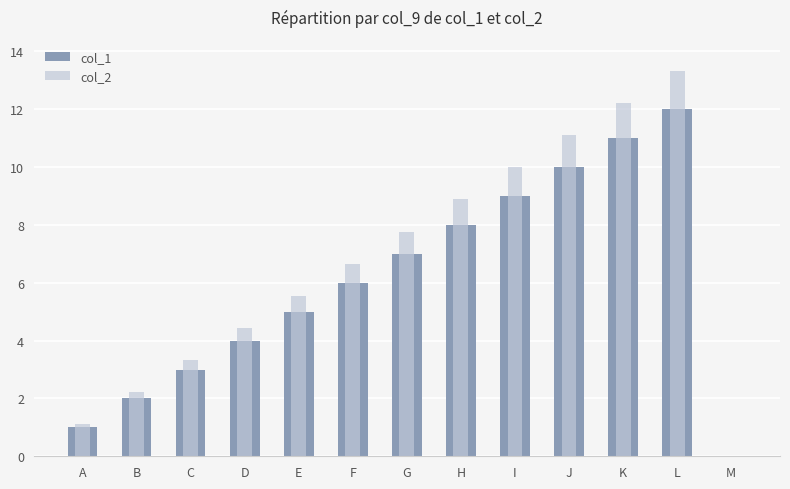

Between C and J, which series saw the biggest shift?

col_2